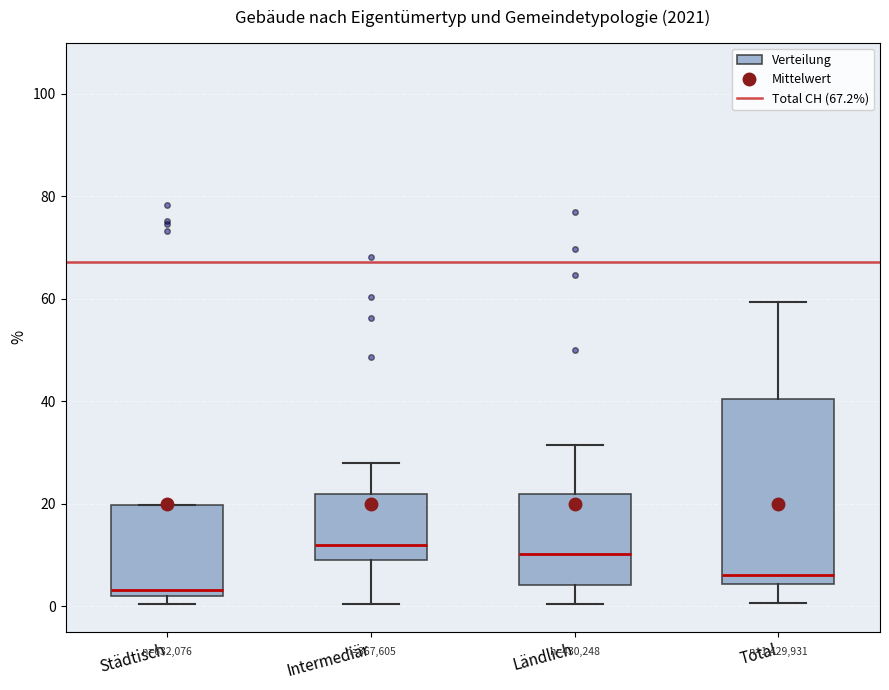

Comparing the boxes themselves (not the whiskers), which one is the tallest?

Total